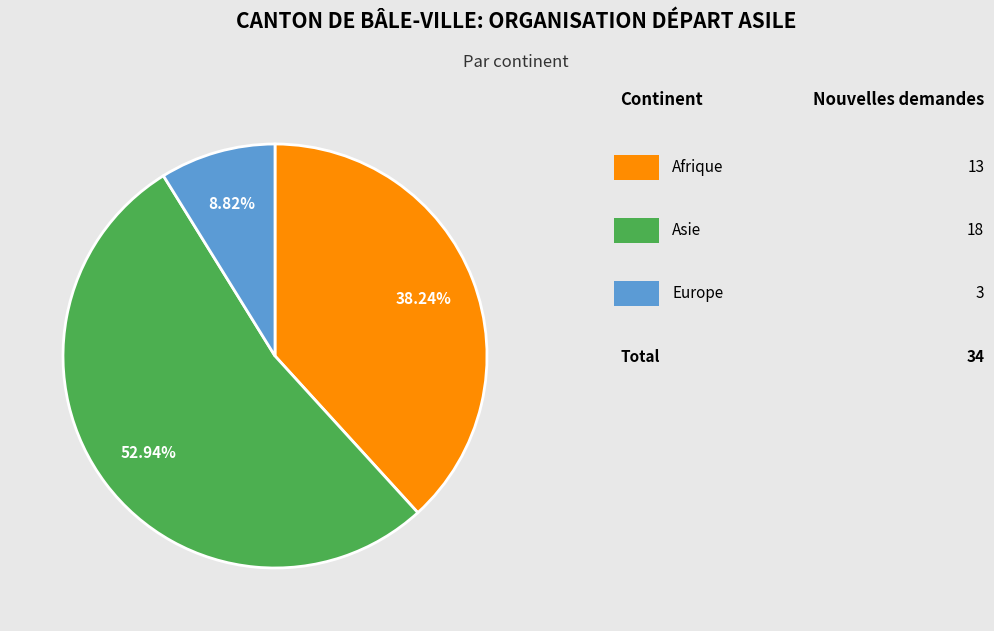

Does any single category account for the majority?

Yes